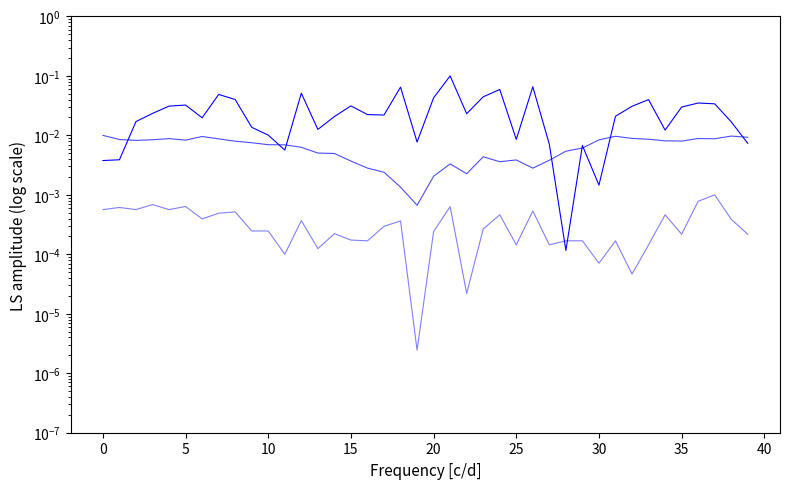

At how many categories does at least one series exceed 0?

40